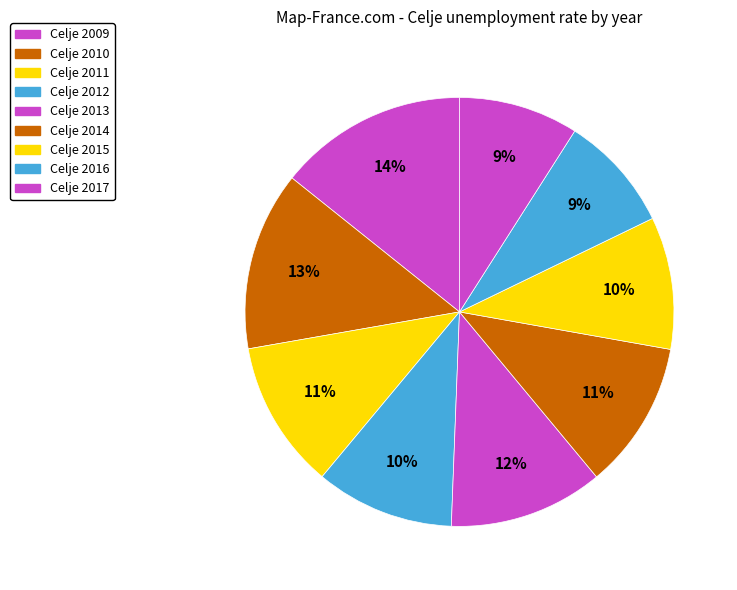

Rank the categories by value from highest to lowest.

2009, 2010, 2013, 2011, 2014, 2012, 2015, 2017, 2016